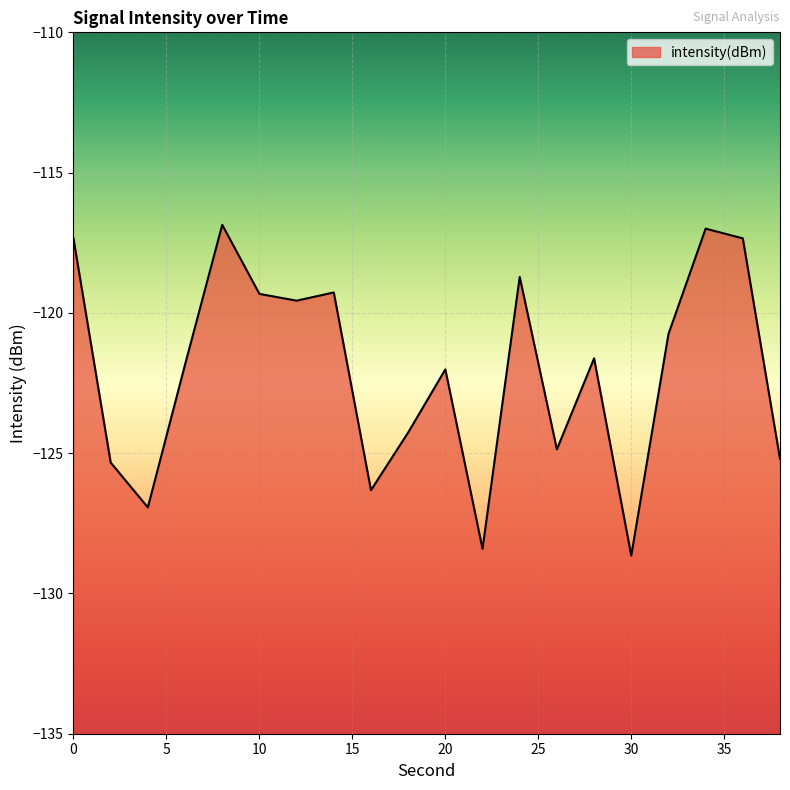

What is the greatest value displayed?

-116.9